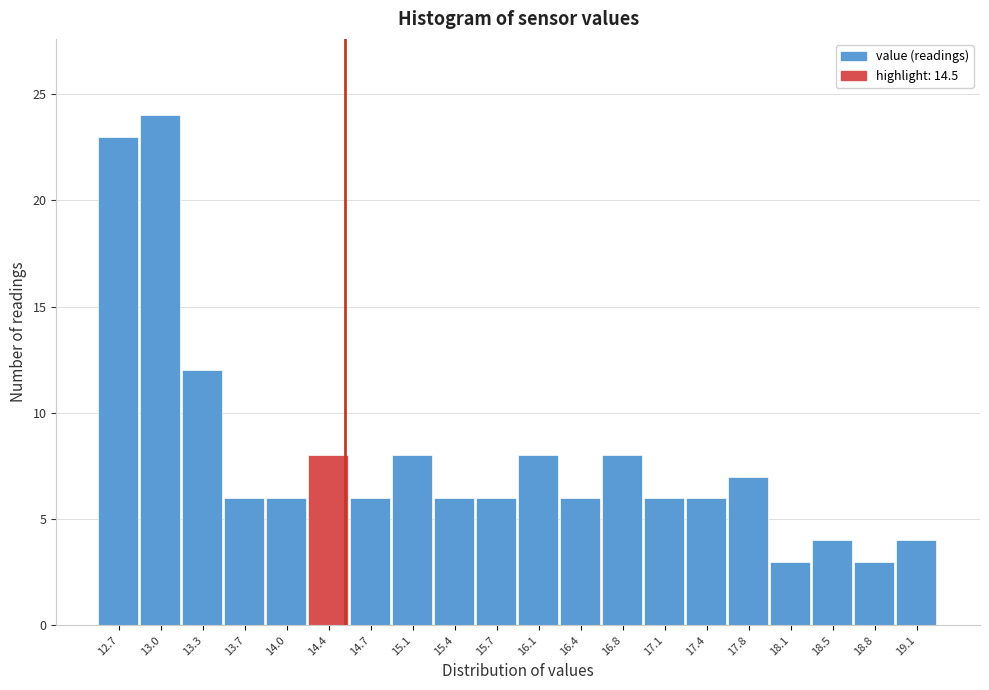

Reading left to right, transcribe this chart: for each bar, give the range it covers on the x-axis and its height. Neither the bar edges nor the heights are printed on the chart, so give them approximately, as read against the axes.

12.50 to 12.84: 23
12.84 to 13.18: 24
13.18 to 13.52: 12
13.52 to 13.86: 6
13.86 to 14.20: 6
14.20 to 14.54: 8
14.54 to 14.88: 6
14.88 to 15.22: 8
15.22 to 15.56: 6
15.56 to 15.90: 6
15.90 to 16.24: 8
16.24 to 16.58: 6
16.58 to 16.92: 8
16.92 to 17.26: 6
17.26 to 17.60: 6
17.60 to 17.94: 7
17.94 to 18.28: 3
18.28 to 18.62: 4
18.62 to 18.96: 3
18.96 to 19.30: 4